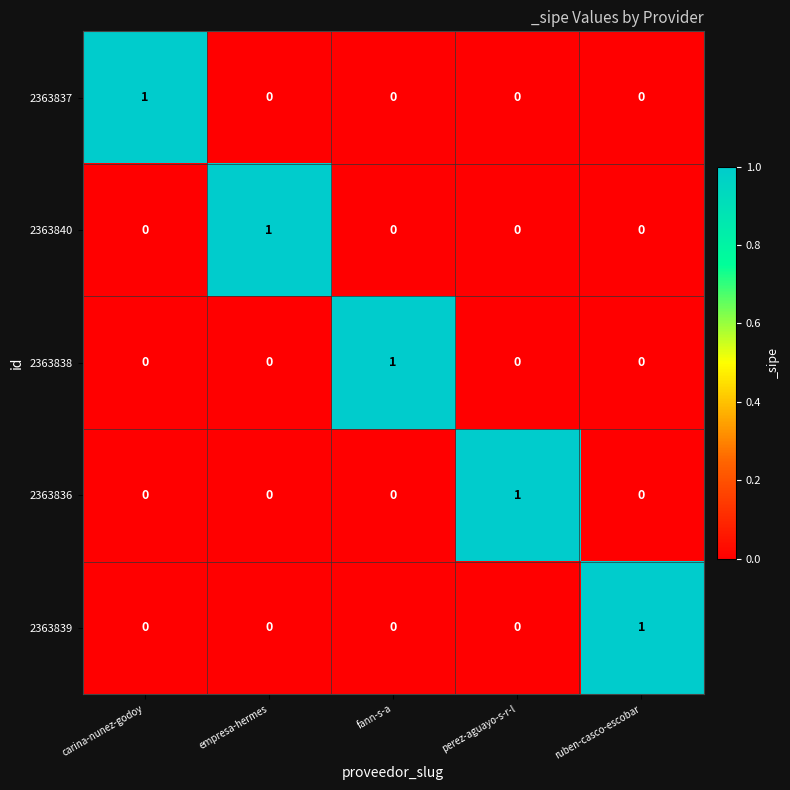

Is the value of 2363838 at fann-s-a greater than the value of 2363839 at carina-nunez-godoy?

Yes